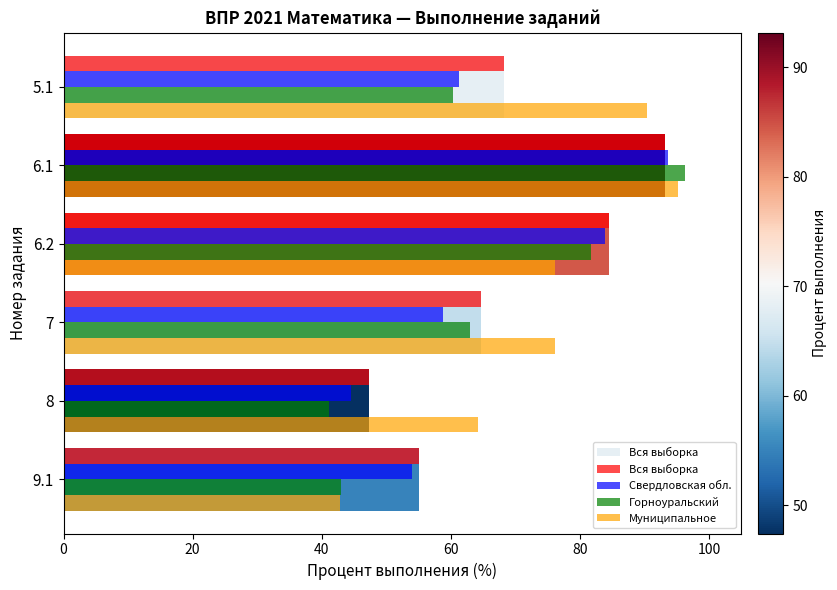

True or false: Вся выборка has a value of 12.1 at 9.1.

False